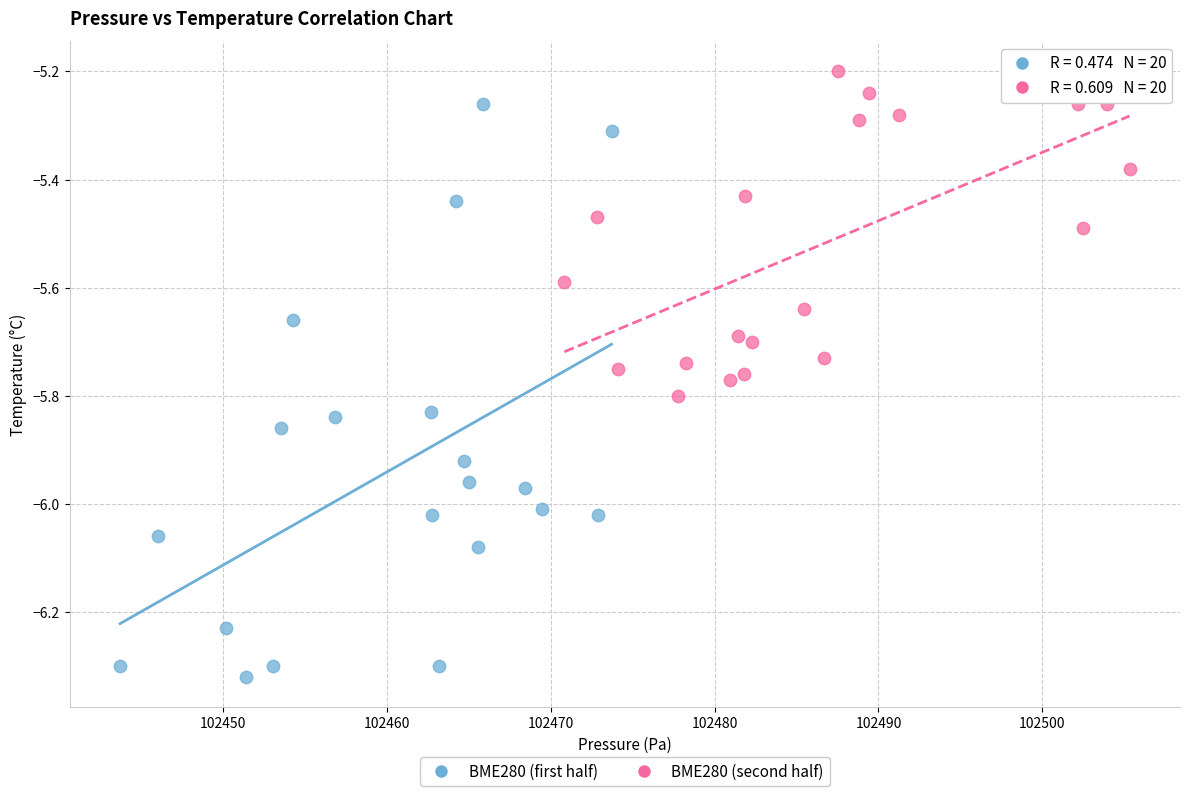

Which series has the widest spread of Y values?

BME280 (first half)